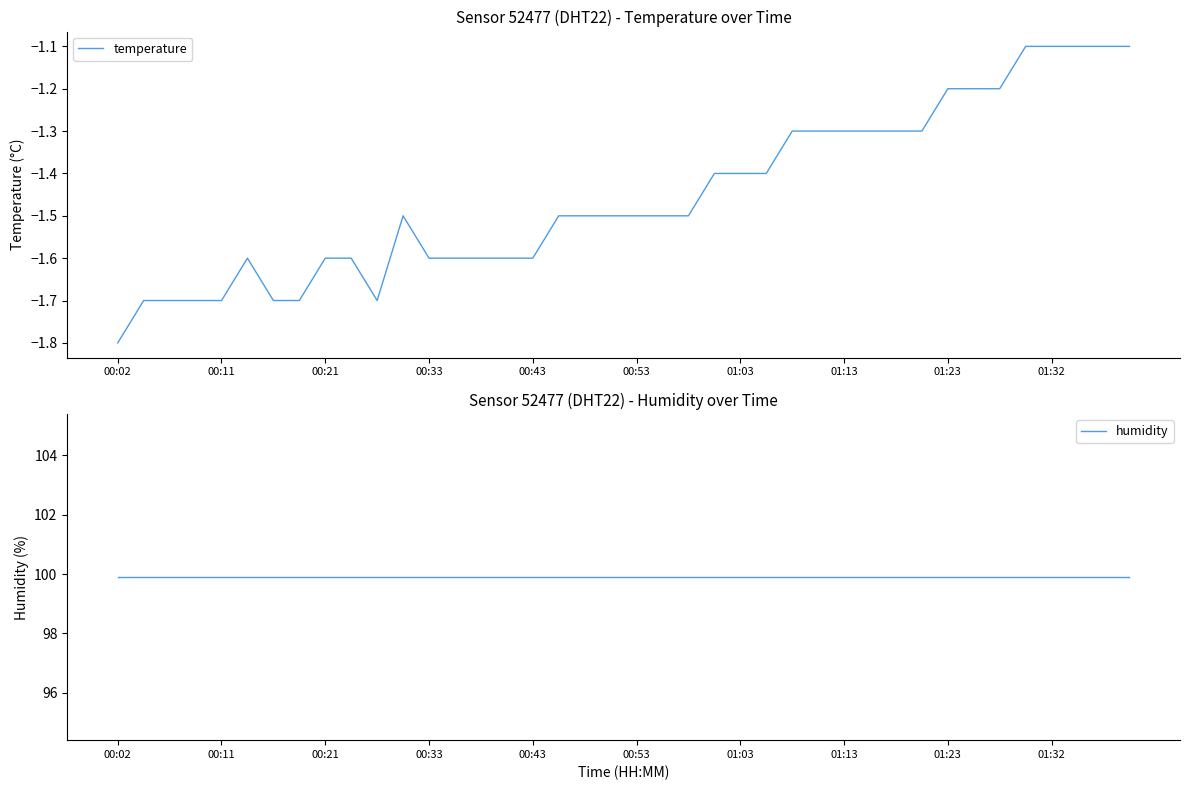

What is the maximum value for temperature?

-1.1